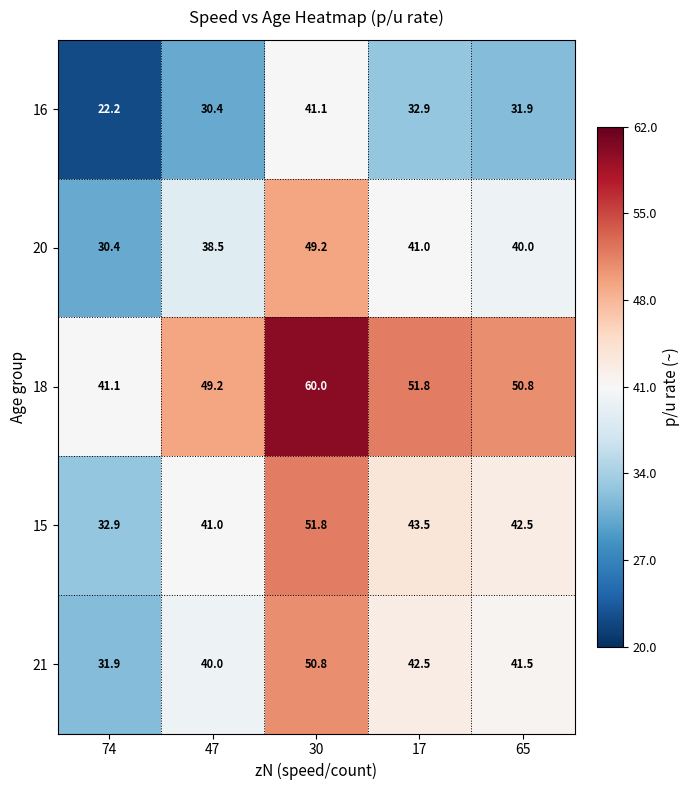

What is the difference between the highest and lowest values at 47?

18.8